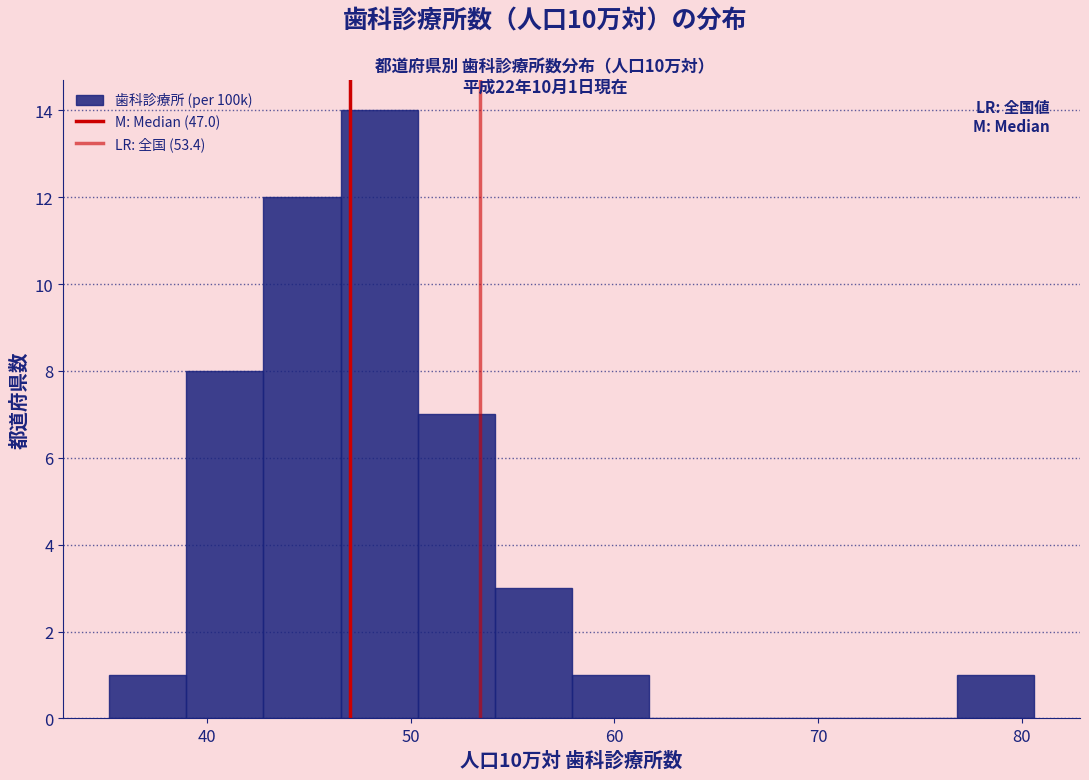

Read against the x-axis, roughly where is the centre of the tallest bar?

48